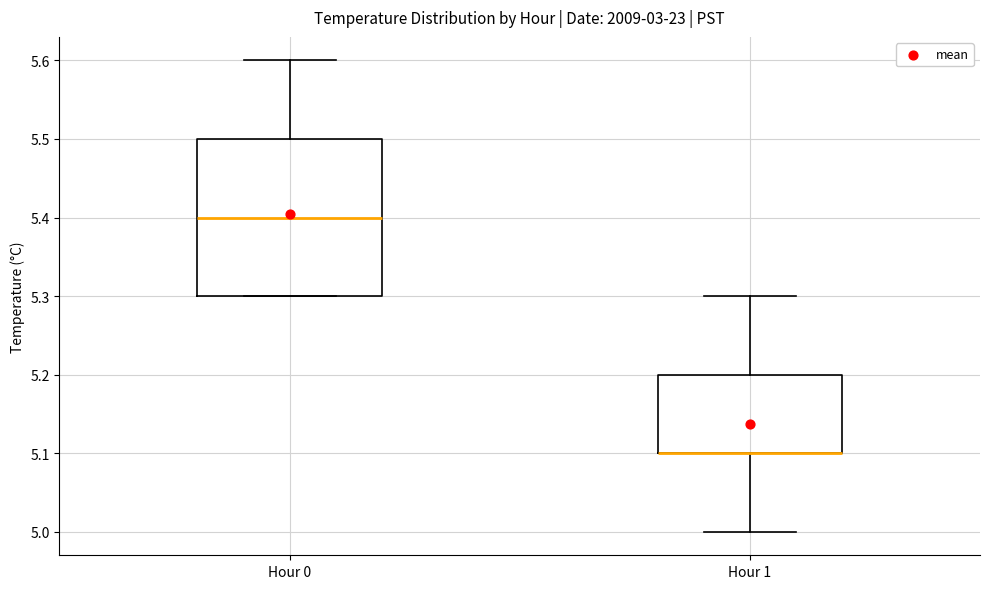

Where is the lower edge of the box for Hour 1 on the y-axis? The values are not printed on the chart, so give them approximately, as read against the axis.

5.1